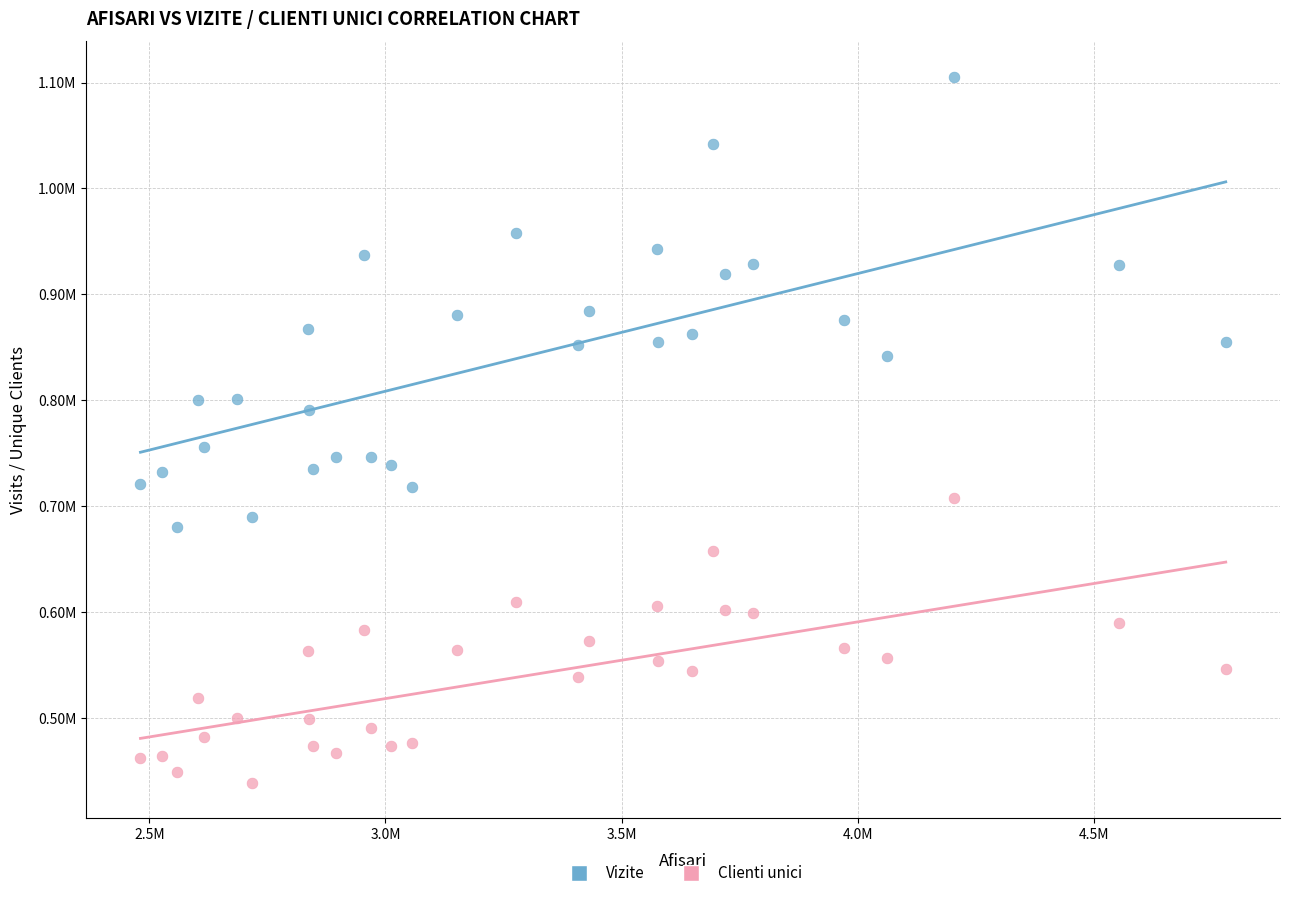

Which series contains the highest Y value?

Vizite